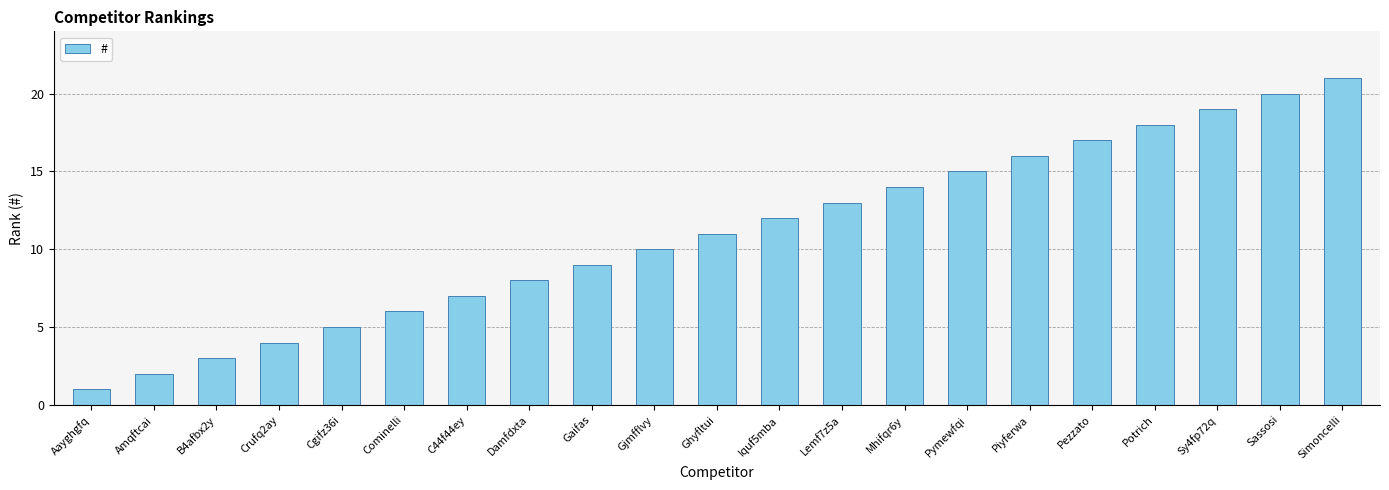

The value at Pymewfqi is 7. True or false?

False